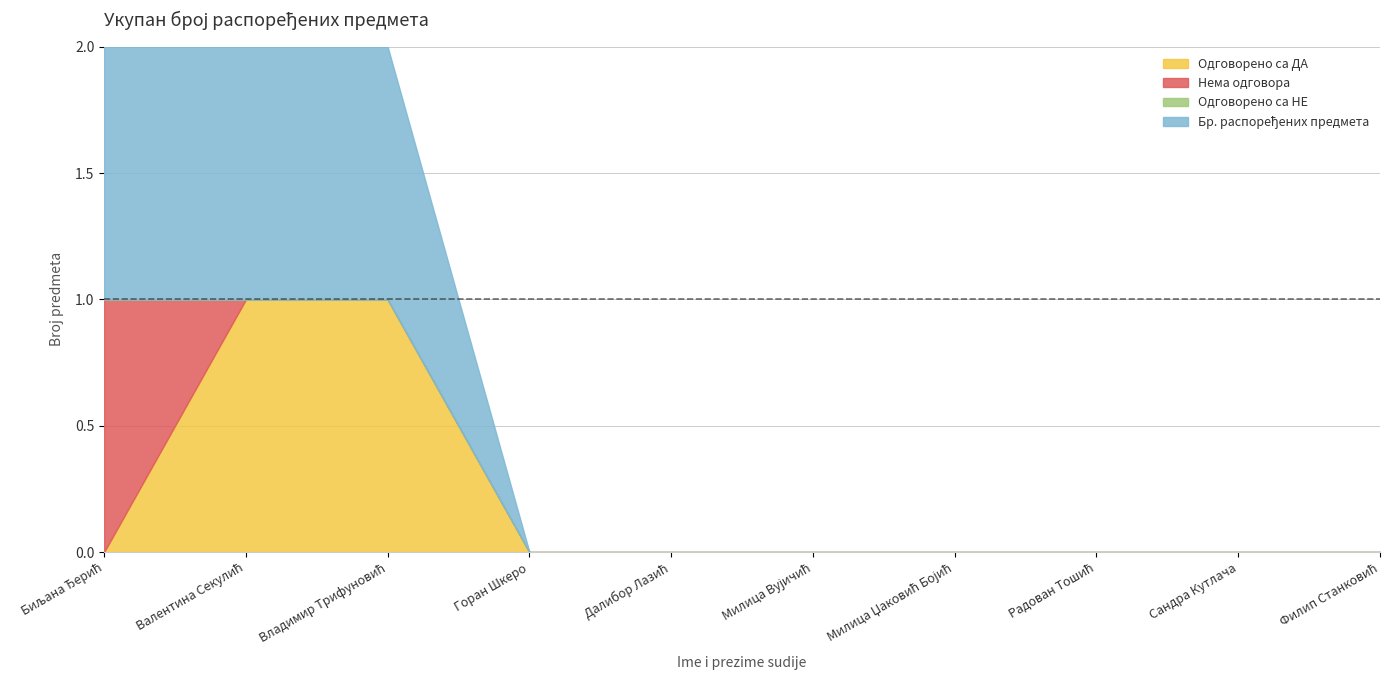

True or false: Одговорено са НЕ and Нема одговора intersect in this chart.

False